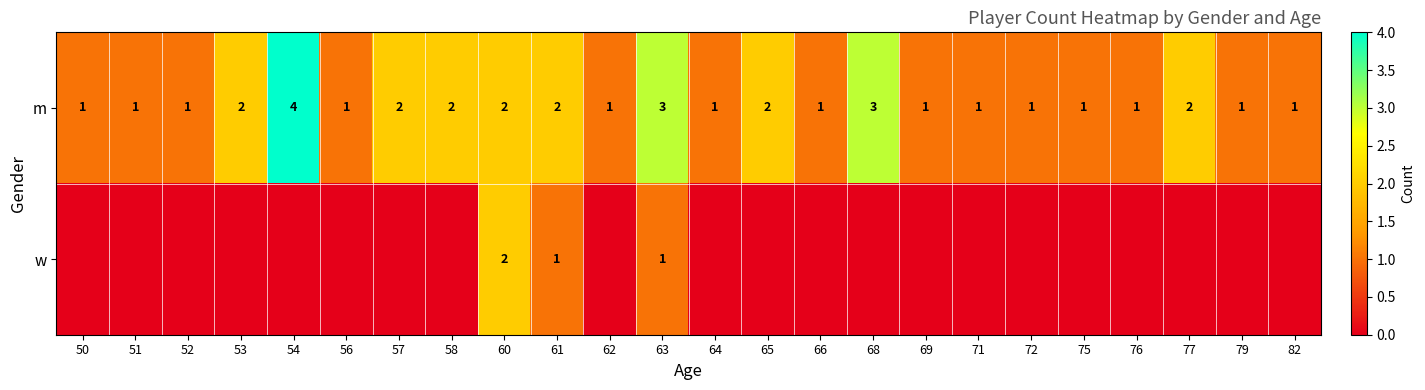

At which category is the sum across all series the highest?

54